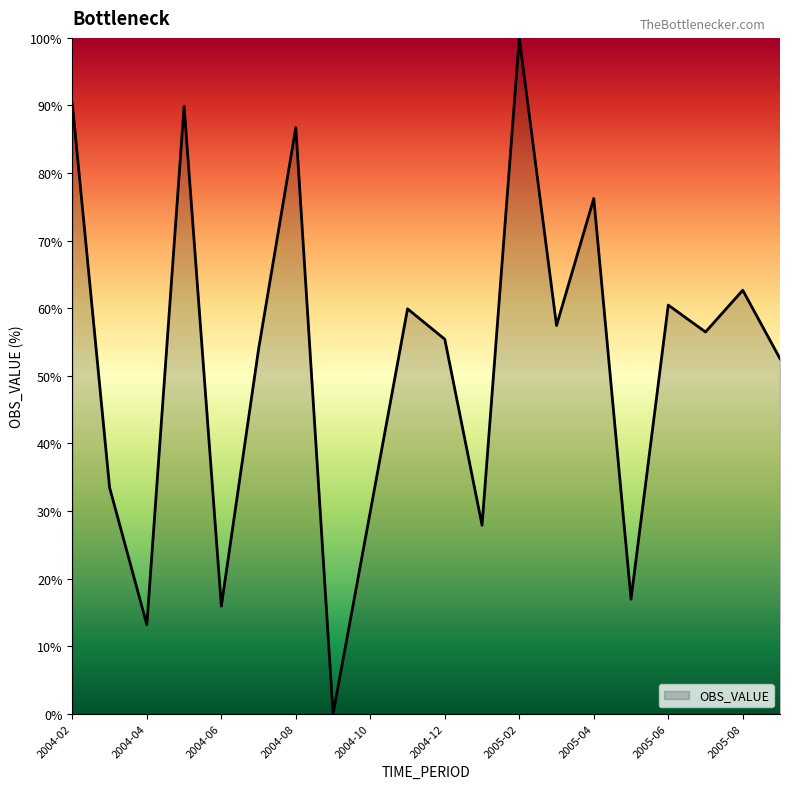

What is the greatest value displayed?

100.0